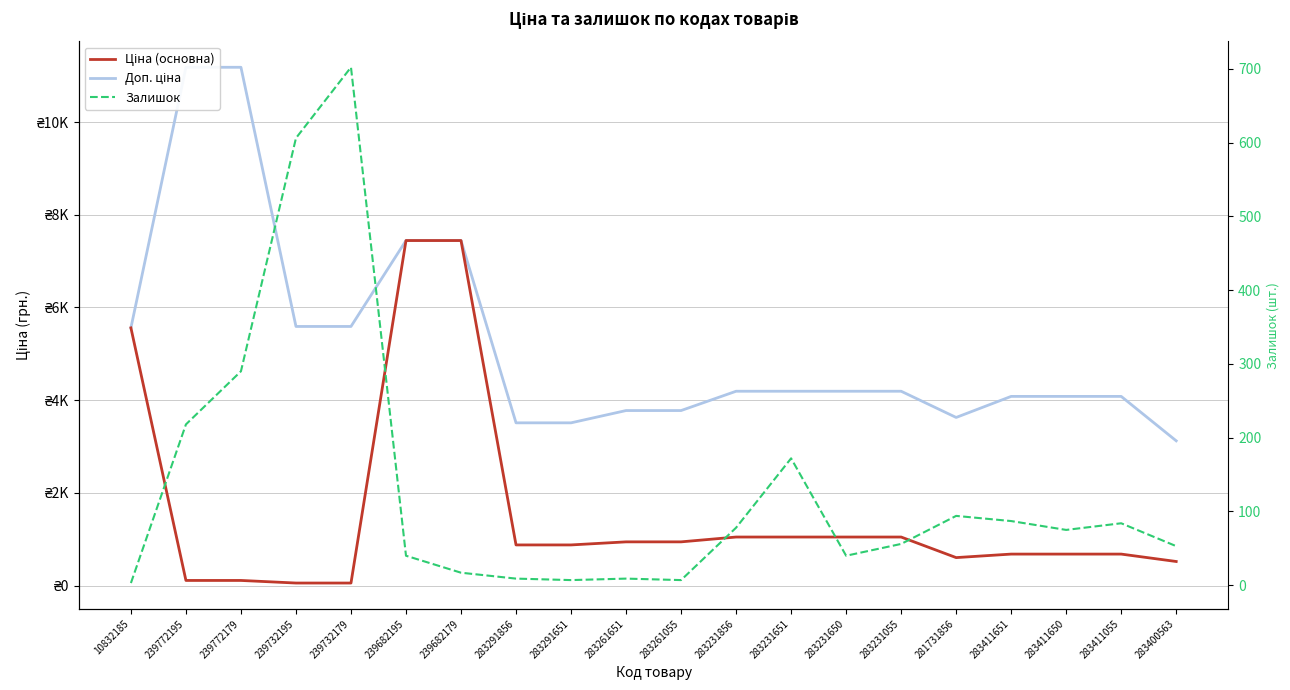

What is the spread (max minus min) of values at 281731856?

3533.9